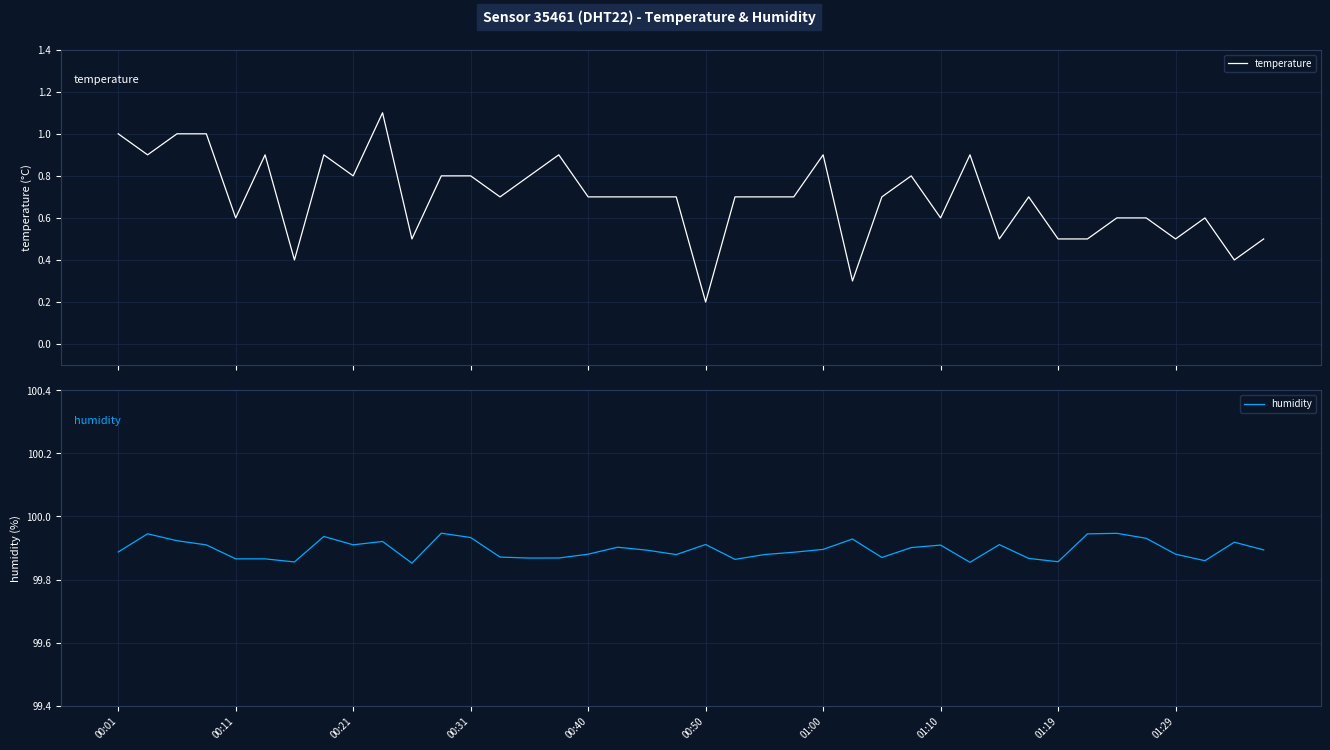

What are all the series names shown in the legend?

temperature, humidity